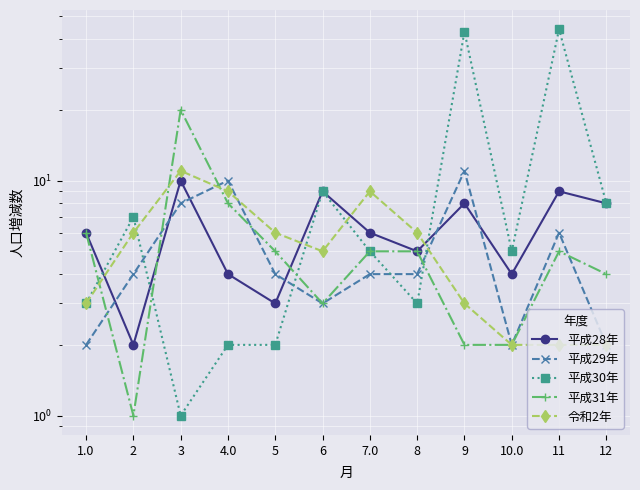

What is the label of the 10th point from the right?

3